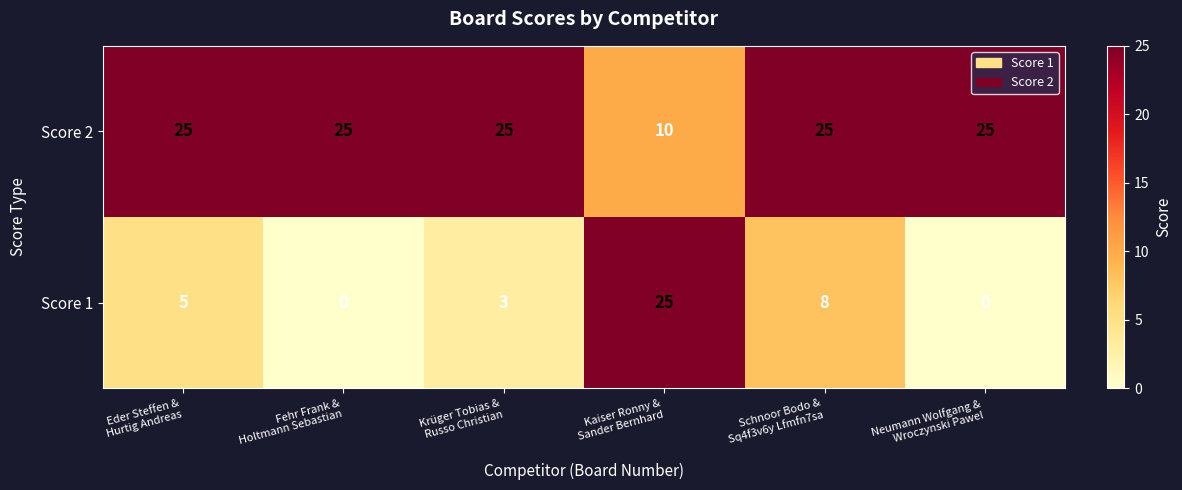

What is the average value of the Score 1 series?

7